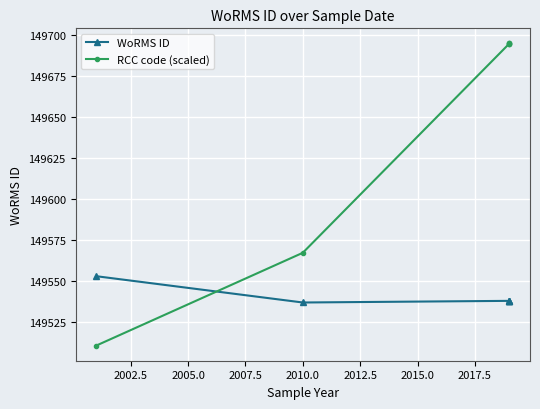

Rank the series by their maximum value, from lowest to highest.

WoRMS ID, RCC code (scaled)